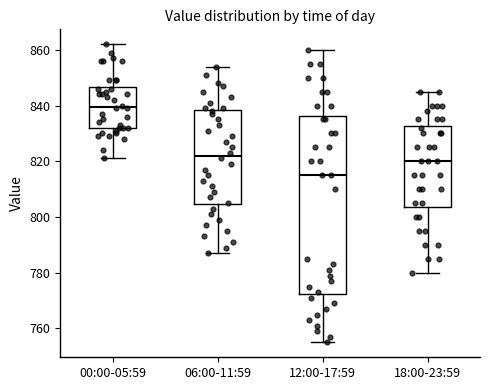

Comparing the boxes themselves (not the whiskers), which one is the tallest?

12:00-17:59